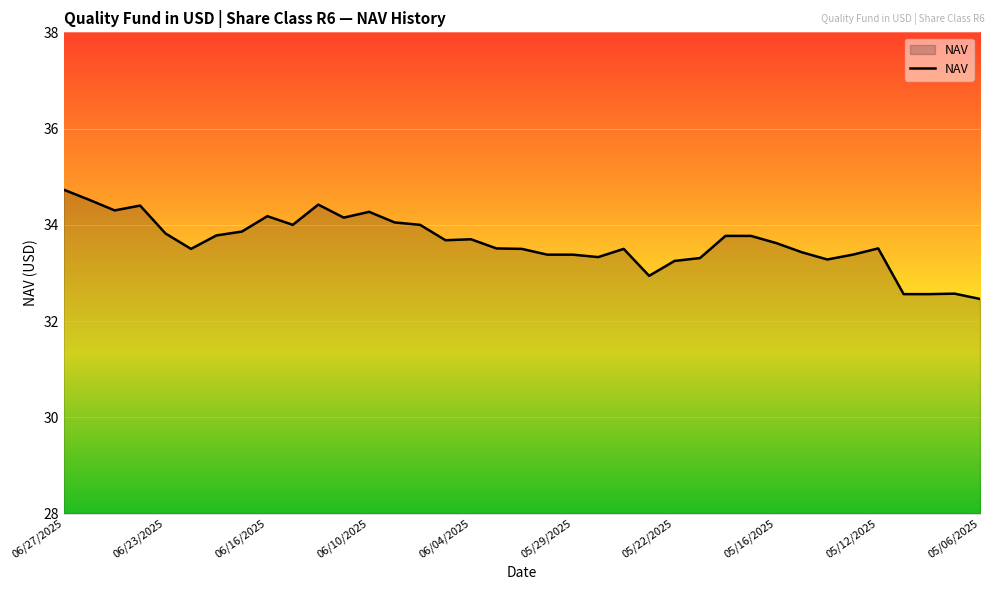

What is the smallest value displayed?

32.5